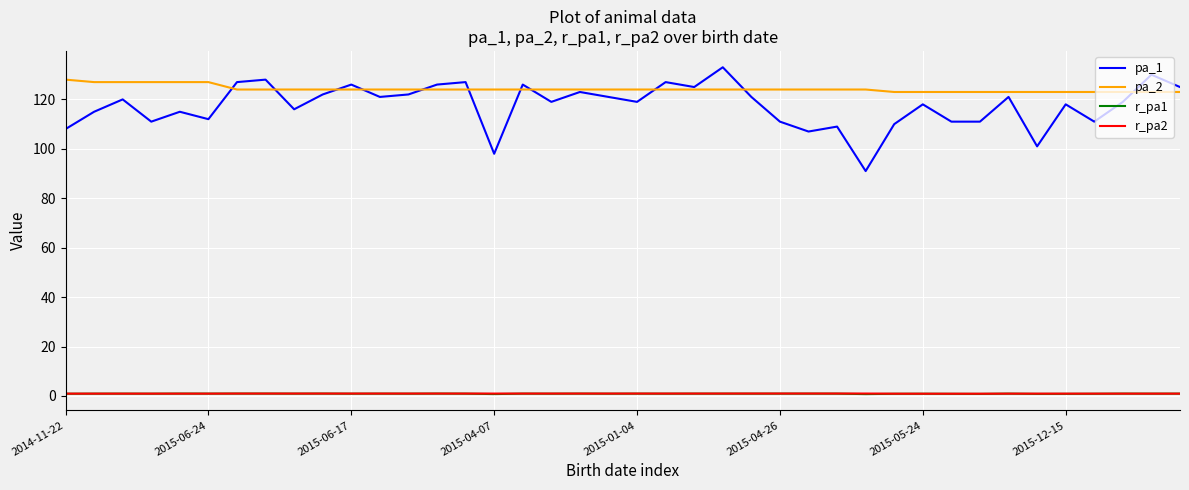

What is the greatest value displayed?

133.0